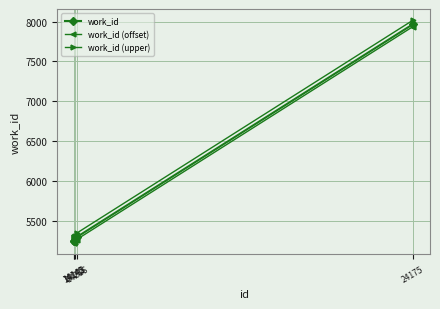

What is the minimum value shown in the chart?

5220